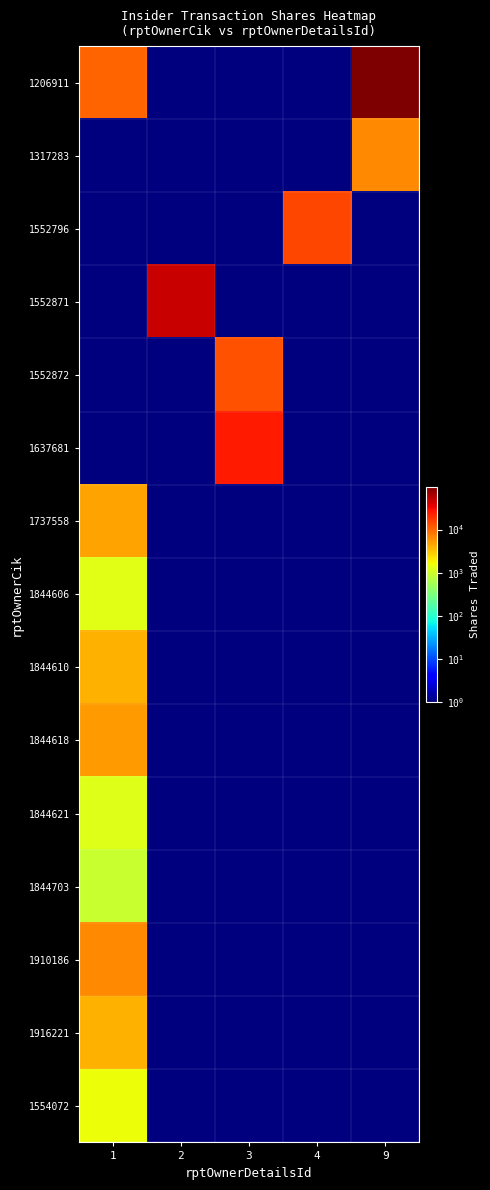

At which category does the chart reach its minimum across all series?

2